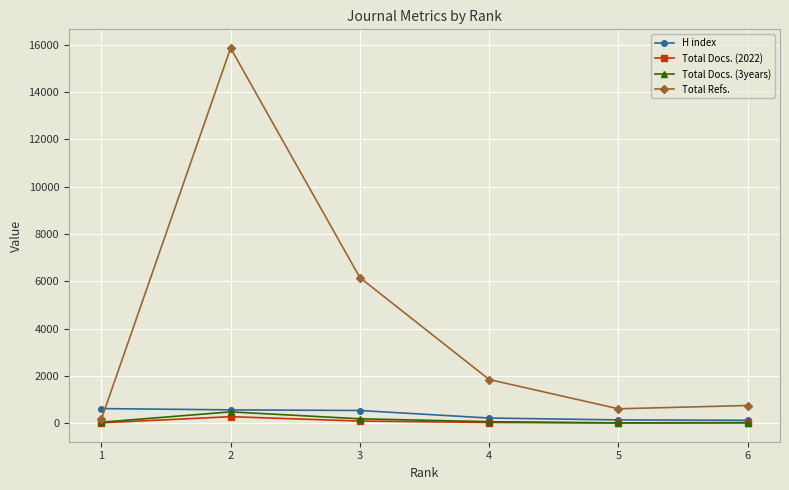

What is the value of the Total Refs. point at the 4th from the left?

1854